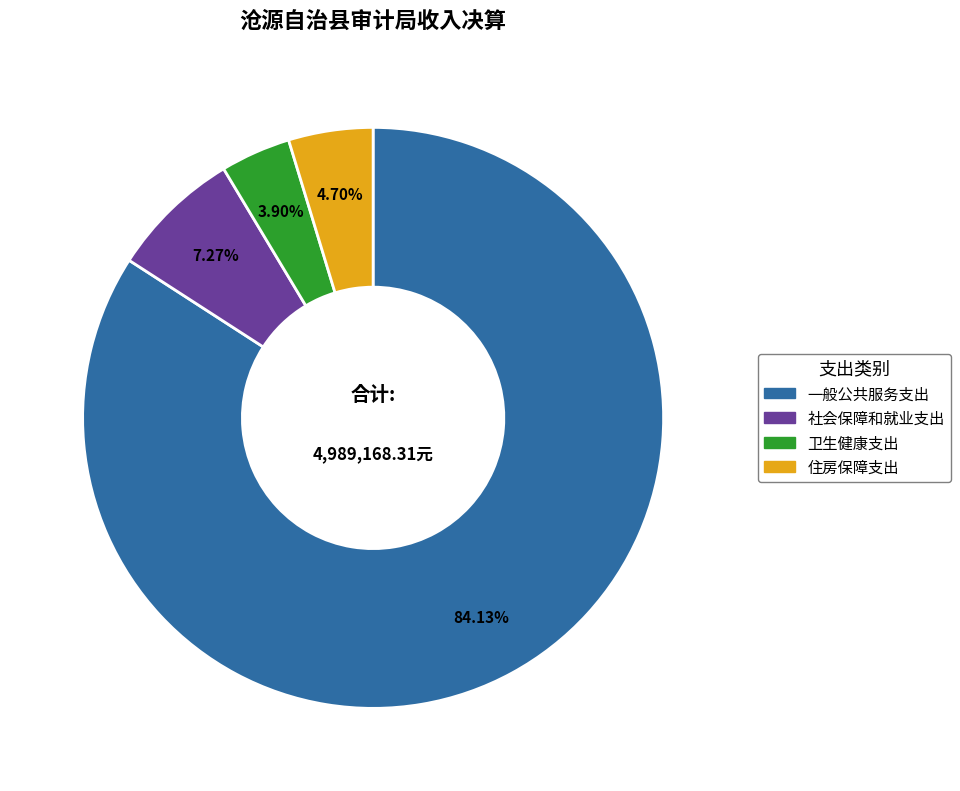

What is the ratio of the value at 社会保障和就业支出 to the value at 一般公共服务支出?

0.1